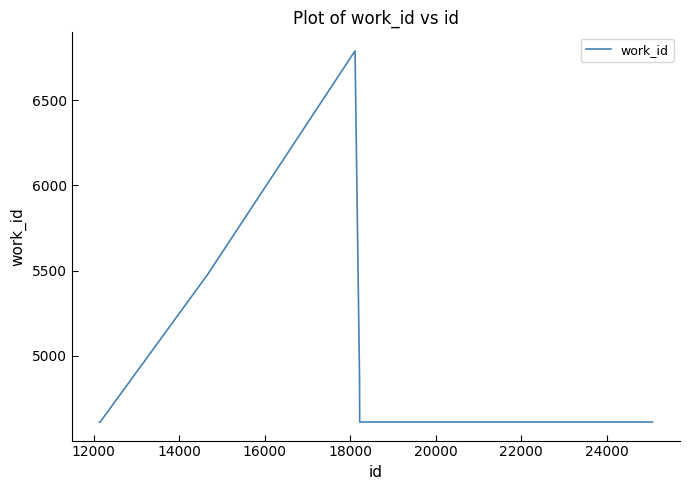

What is the difference between the maximum and minimum values?

2181